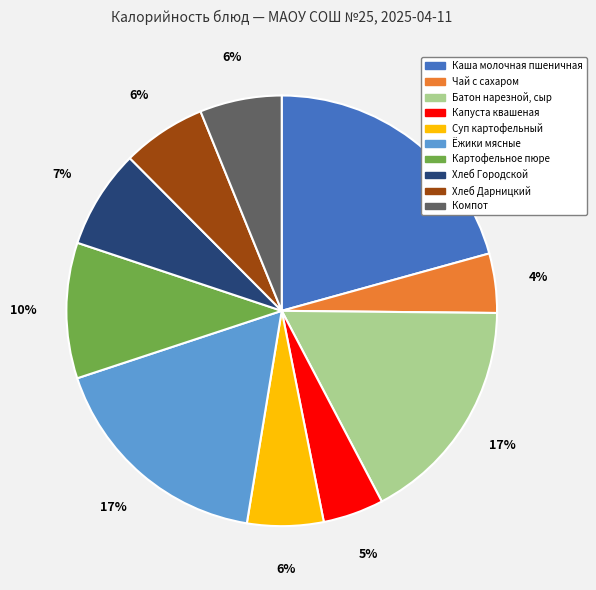

To the nearest percent, what percentage of the pie is Компот?

6%